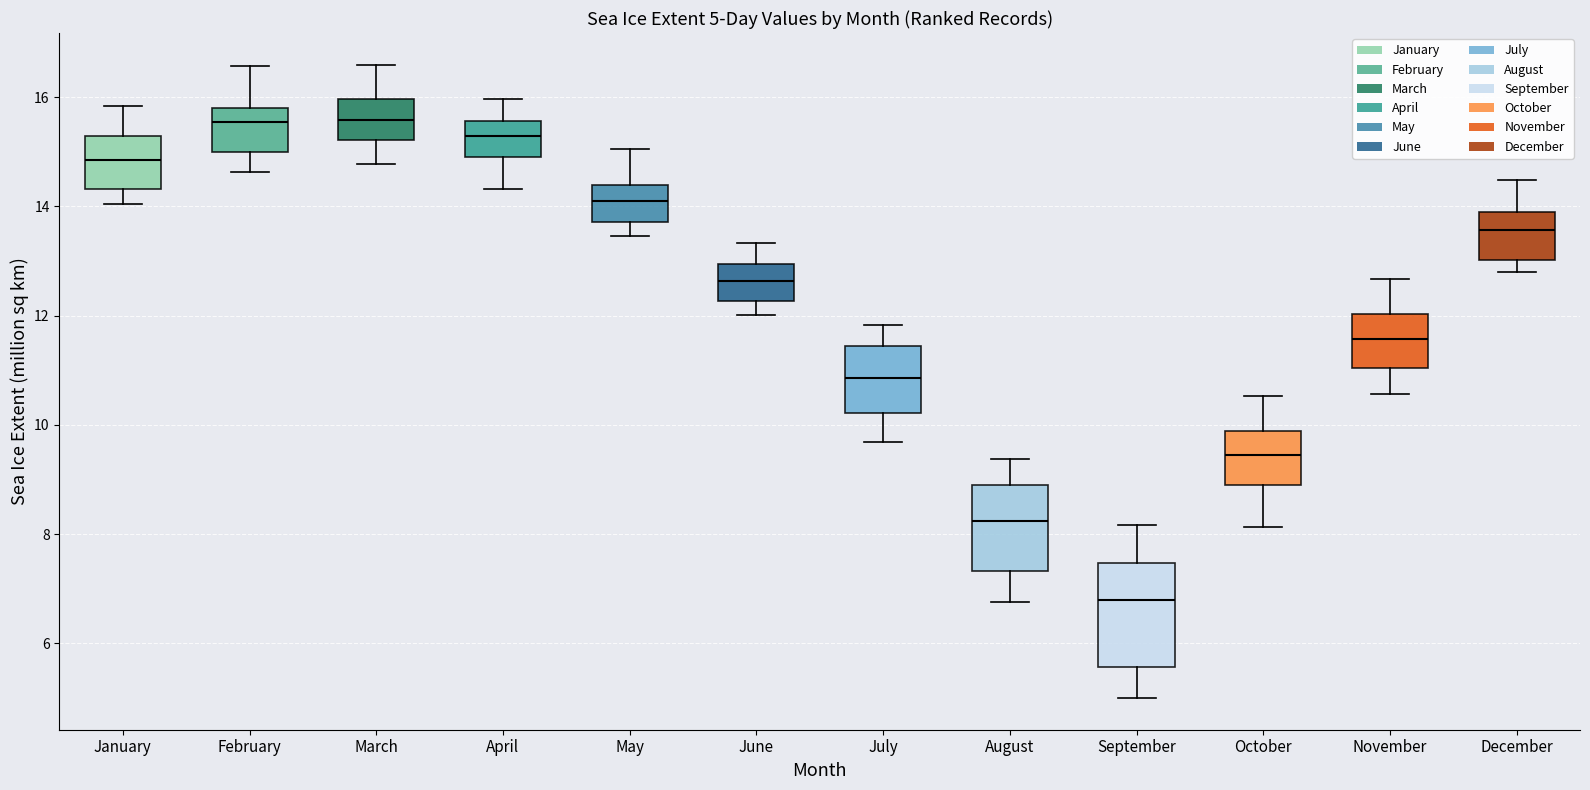

Comparing the boxes themselves (not the whiskers), which one is the tallest?

September